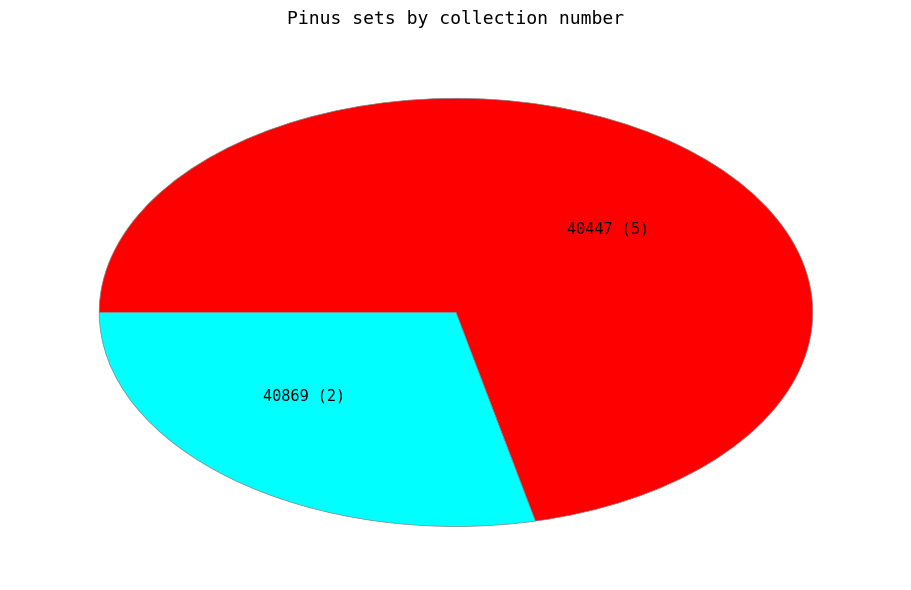

Combined, do 40869 and 40447 account for over 50%?

Yes